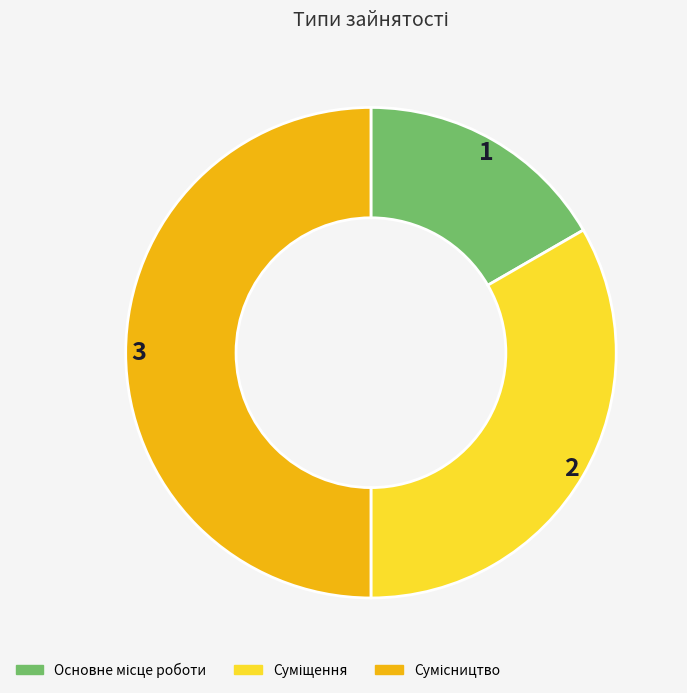

To the nearest percent, what percentage of the pie is Основне місце роботи?

17%